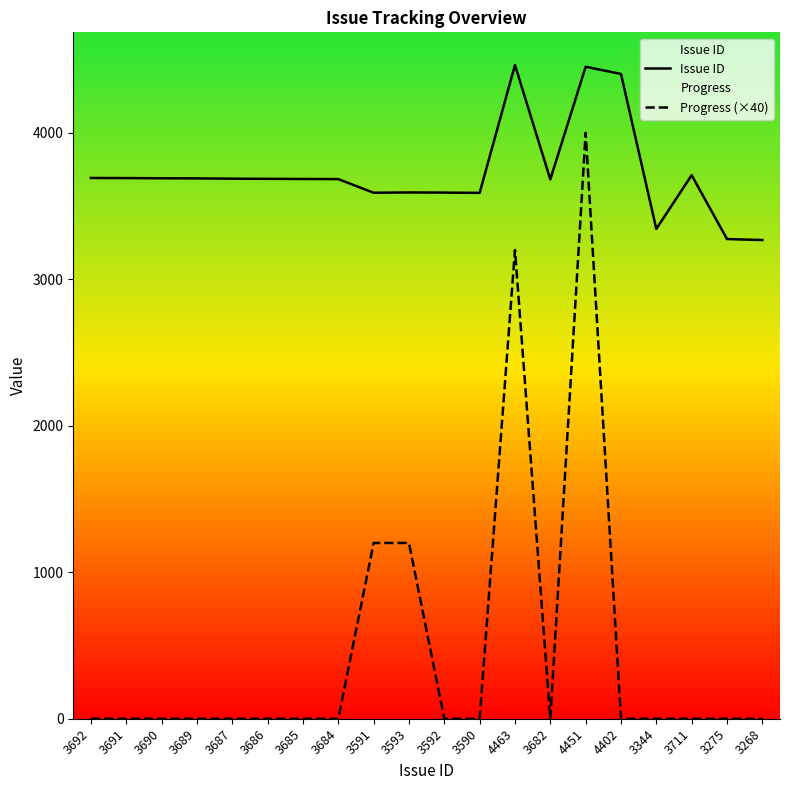

How many interior local peaks does the Issue ID series have?

4